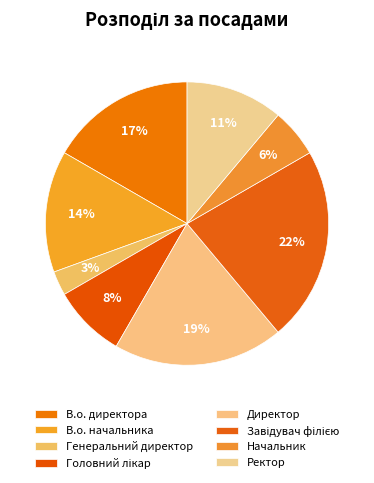

What portion of the pie excludes Начальник?

94.4%